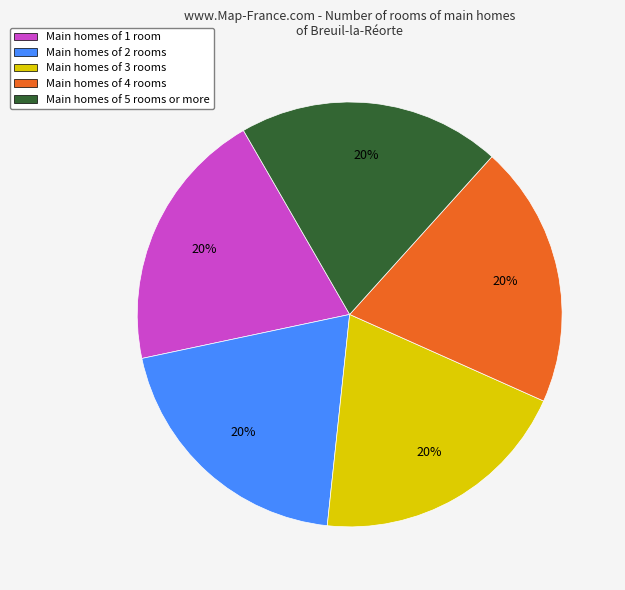

Approximately how many times larger is the value at Main homes of 2 rooms compared to Main homes of 1 room?

1.0